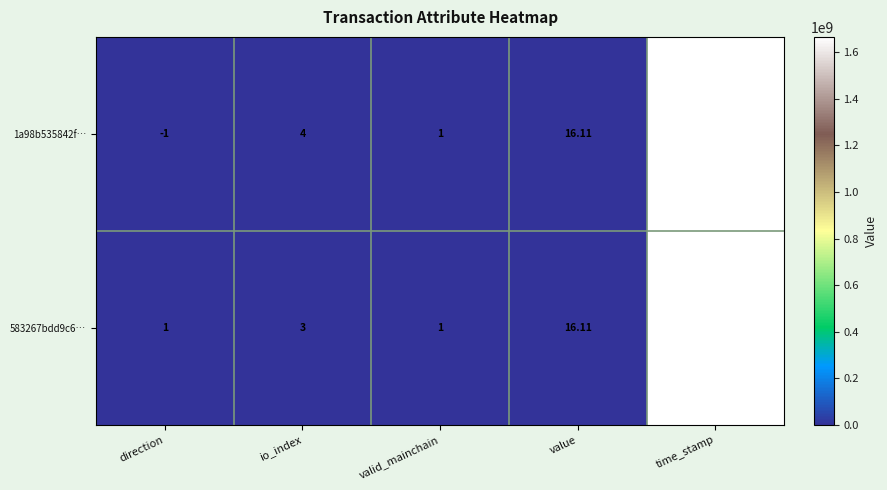

What is the total value across all series at value?

32.2